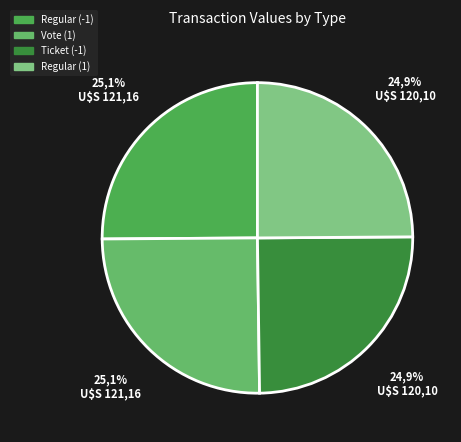

Is it true that Vote (1) is 18% of the pie?

False